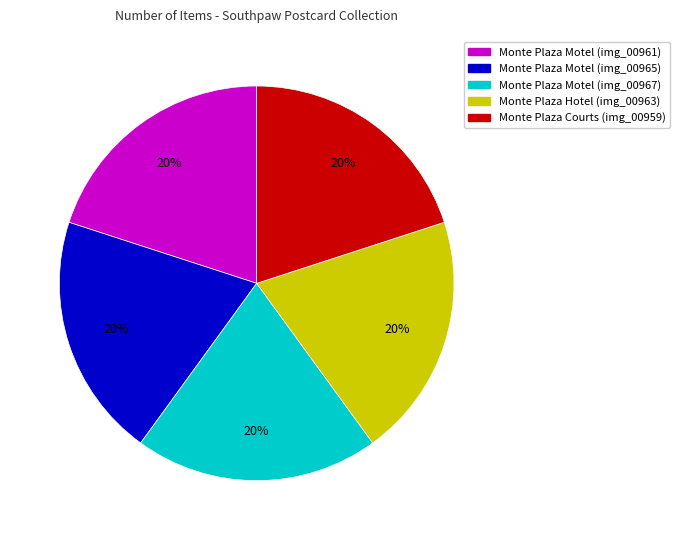

To the nearest percent, what is the average slice percentage?

20%